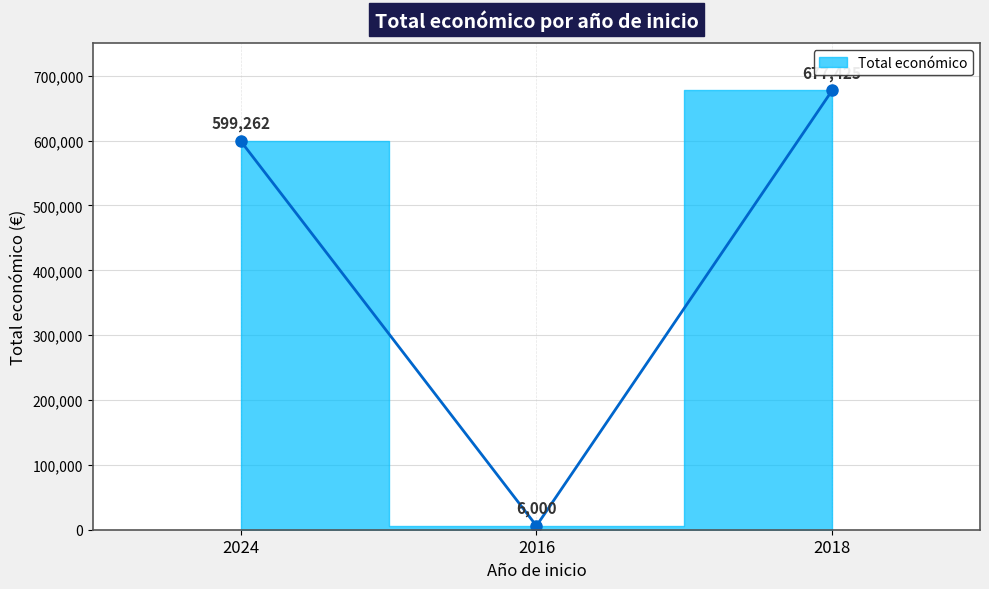

Rank the categories by value from lowest to highest.

2016, 2024, 2018